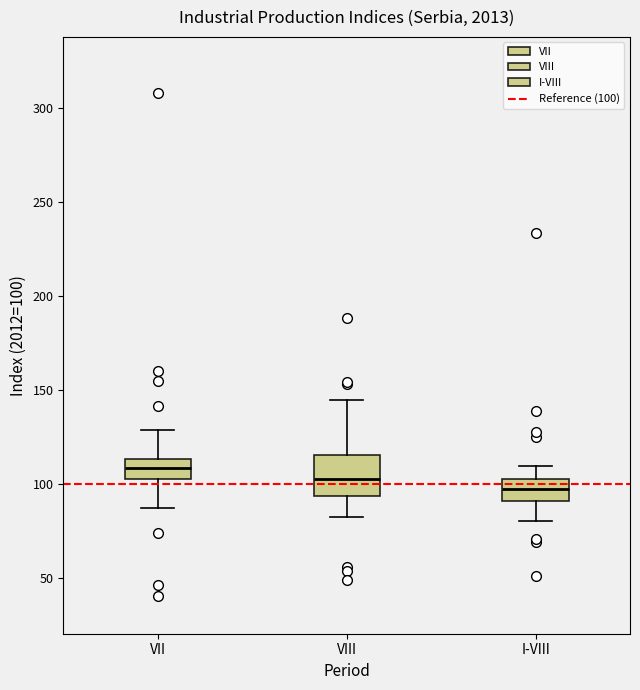

Reading left to right, read every box against the y-axis: the position of its median line, the range the box covers, and the ends of its whiskers. The values are not printed on the chart, so give them approximately, as read against the axis.

VII: median 110, box 105 to 115, whiskers 85 to 130
VIII: median 105, box 95 to 115, whiskers 80 to 145
I-VIII: median 95, box 90 to 105, whiskers 80 to 110